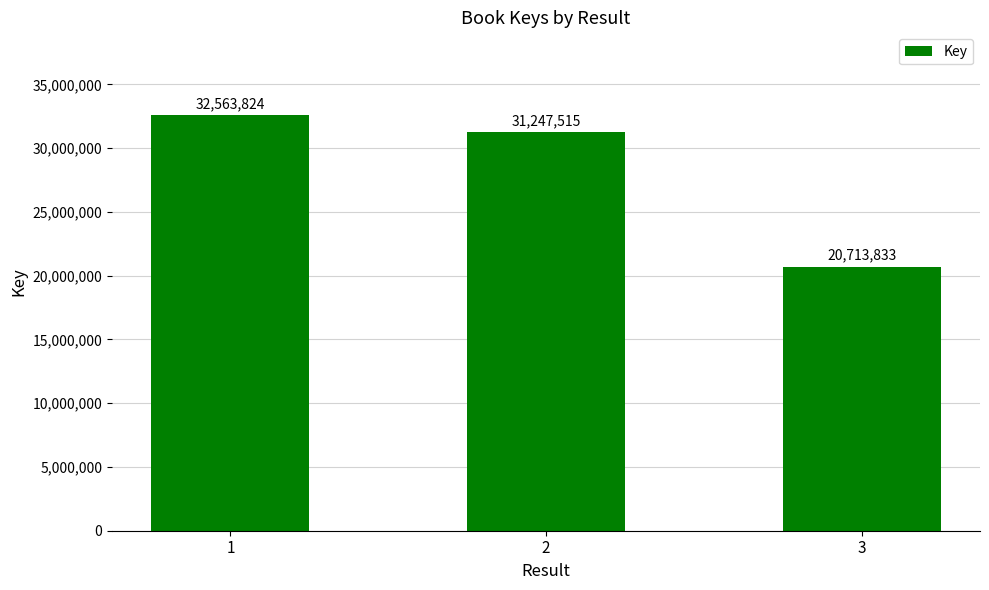

The value at 1 is 44275454. True or false?

False